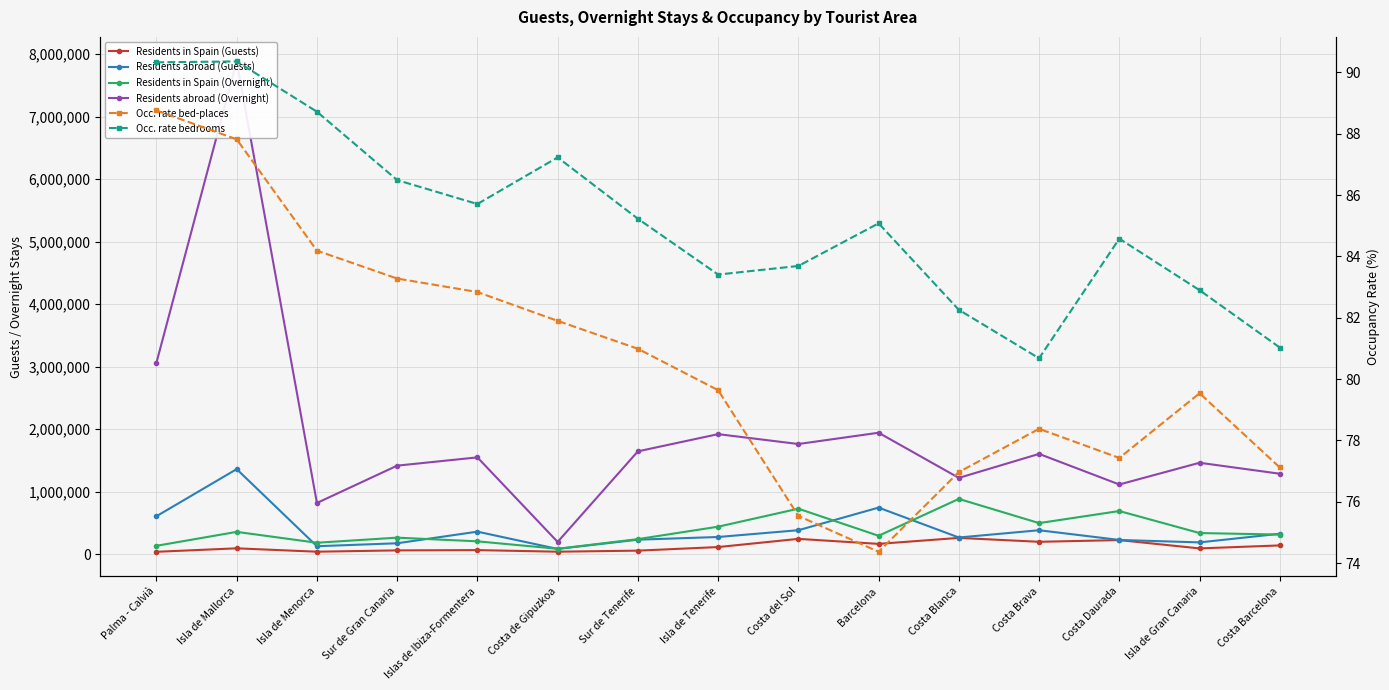

What is the greatest value displayed?

7882804.0